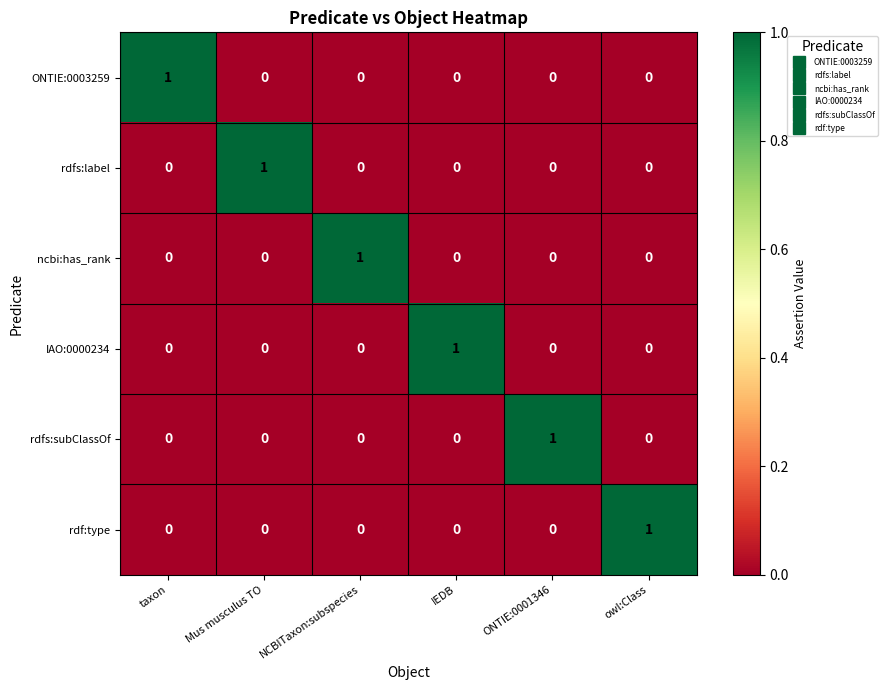

How many ncbi:has_rank values are between 0 and 1?

6